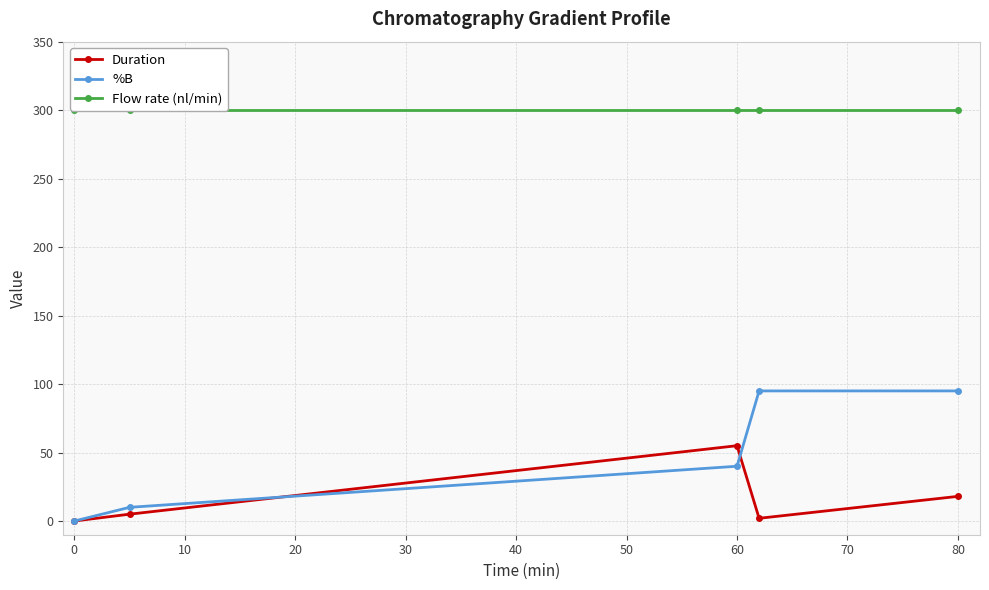

What is the maximum value shown in the chart?

300